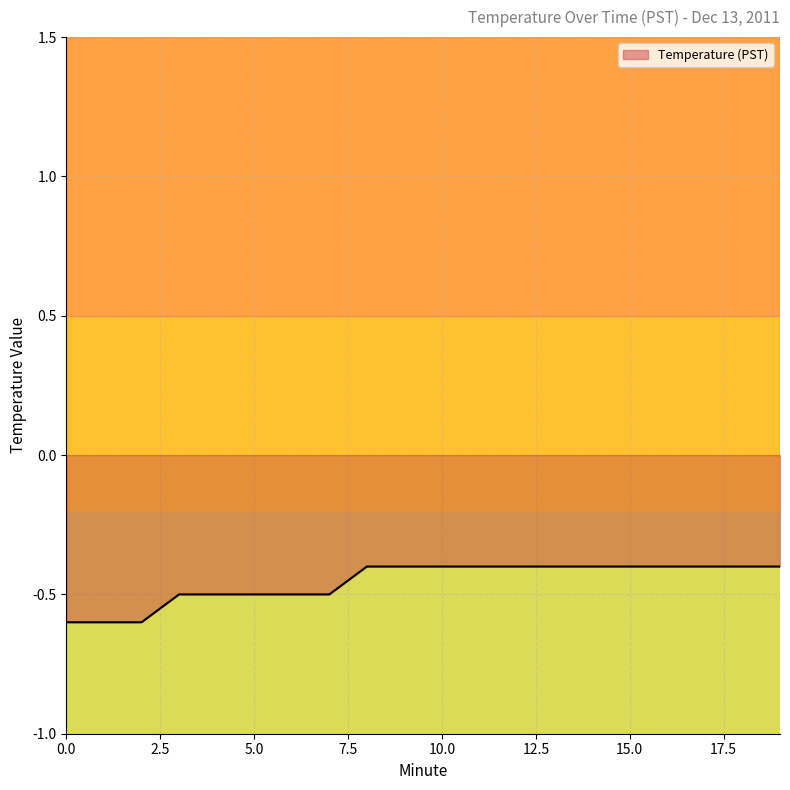

What is the maximum value shown in the chart?

-0.4